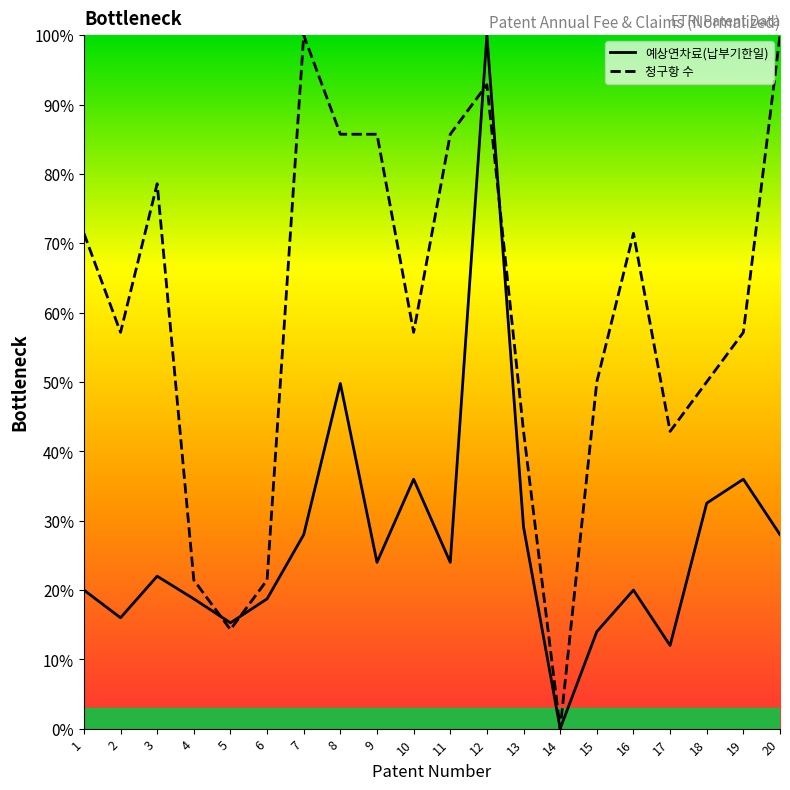

True or false: 예상연차료(납부기한일) has more than 1 interior local peaks.

True